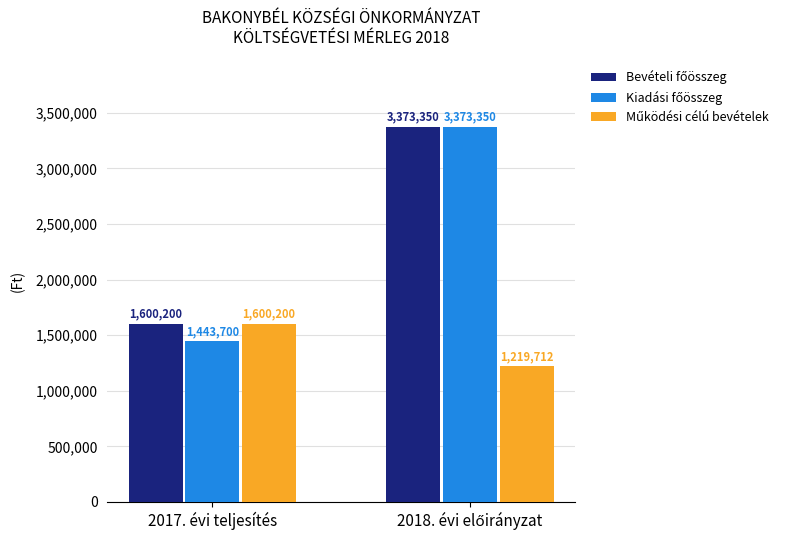

What is the maximum value shown in the chart?

3373350